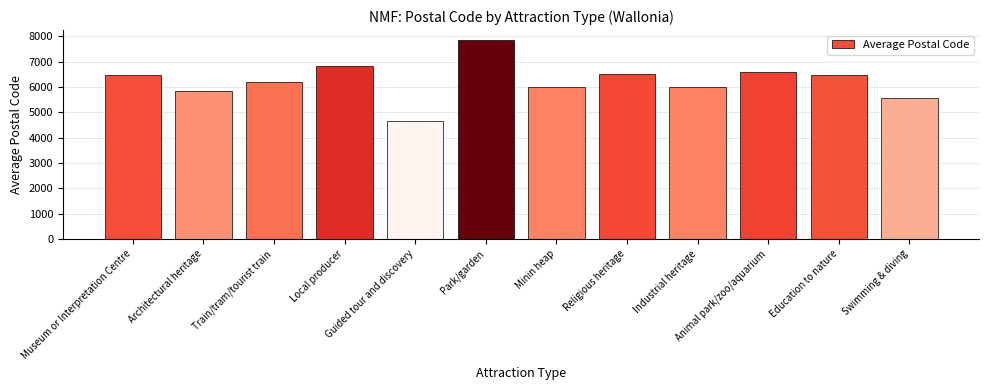

How many bars are there in total?

12